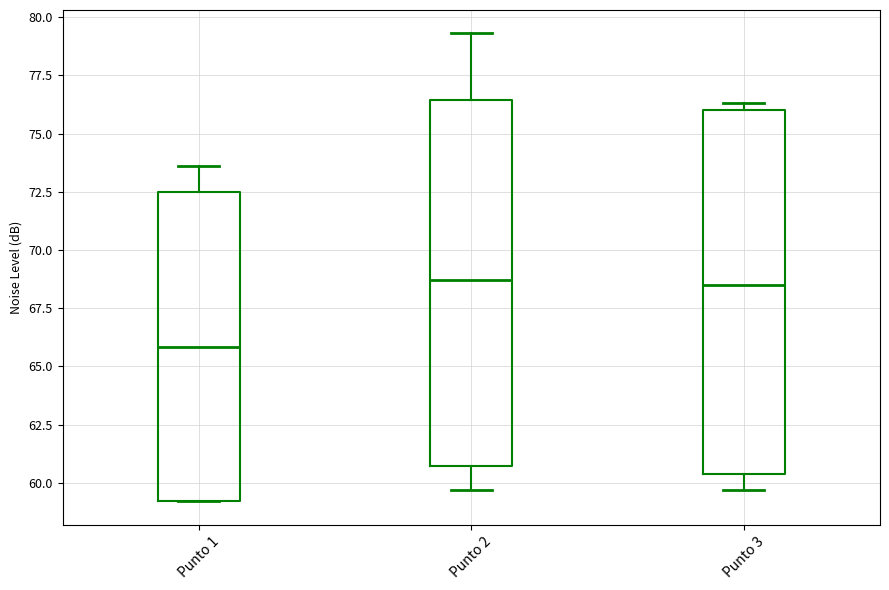

Reading left to right, transcribe this box plot: for each box, give where its median line is, the range the box spans, and where its two whiskers end, as read against the y-axis. The values are not printed on the chart, so give them approximately, as read against the axis.

Punto 1: median 66.0, box 59.0 to 72.5, whiskers 59.0 to 73.5
Punto 2: median 68.5, box 60.5 to 76.5, whiskers 59.5 to 79.5
Punto 3: median 68.5, box 60.5 to 76.0, whiskers 59.5 to 76.5